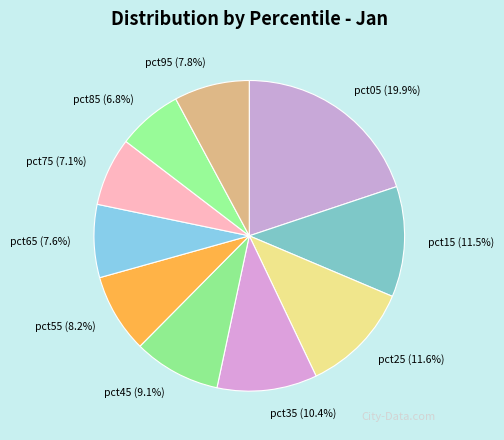

To the nearest percent, what is the difference between the pct15 and pct35 slice percentages?

1%